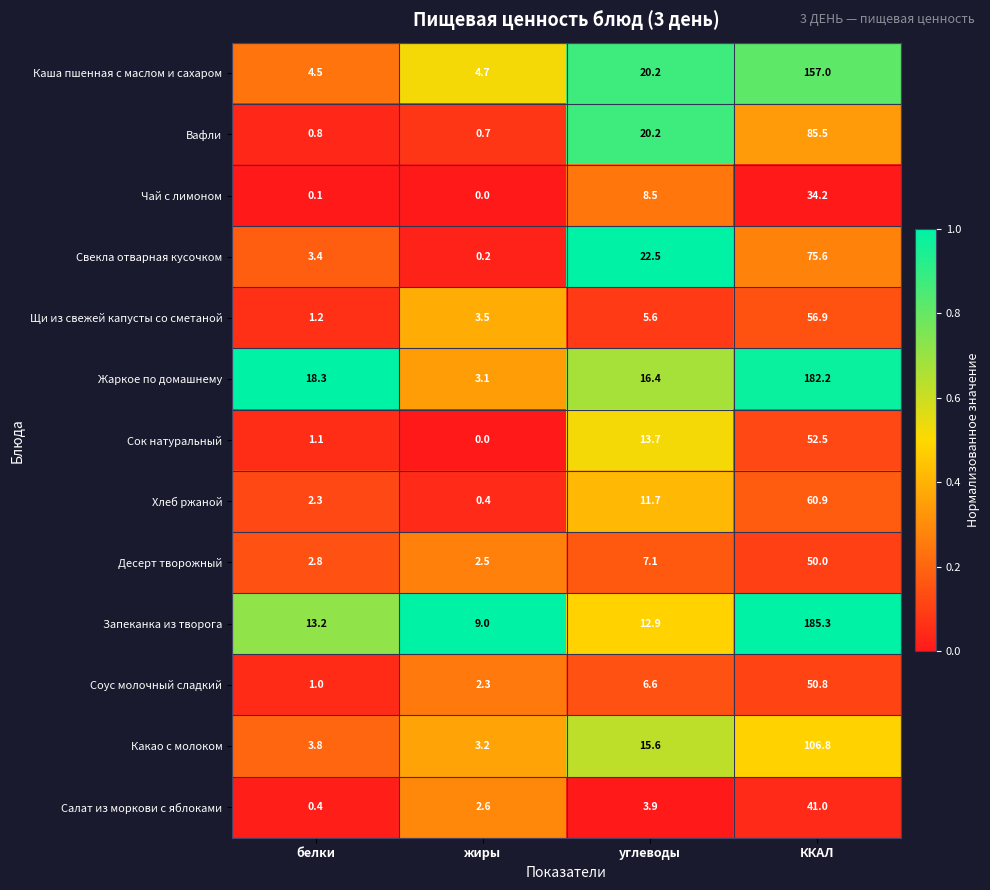

True or false: Салат из моркови с яблоками has a value of 3.9 at углеводы.

True